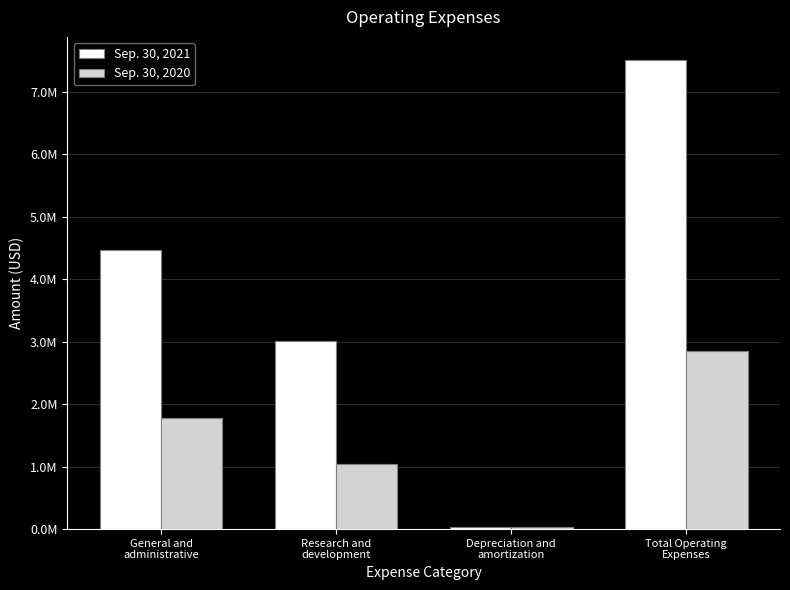

What are all the series names shown in the legend?

Sep. 30, 2021, Sep. 30, 2020